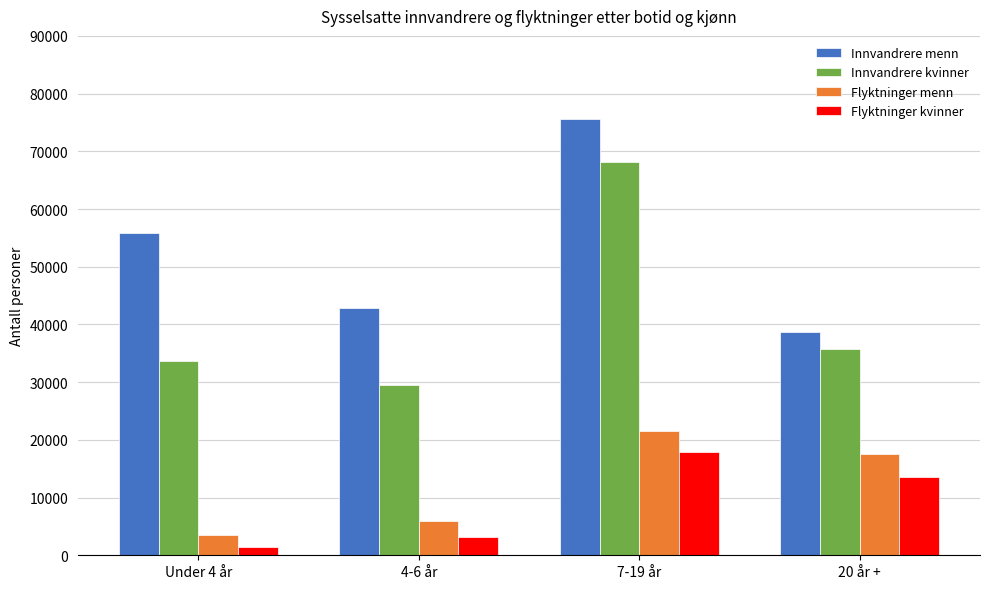

What is the approximate value of Innvandrere menn at Under 4 år, to the nearest 50?

55850